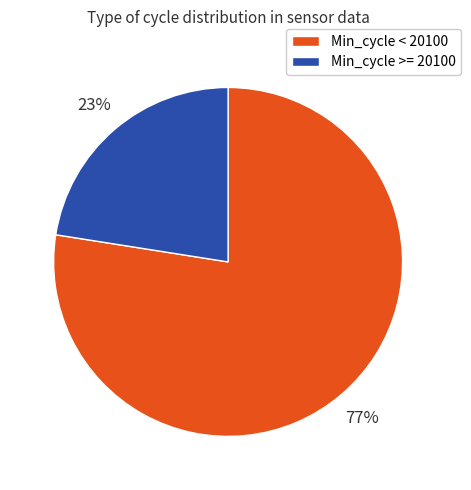

Is there a majority slice in this chart?

Yes